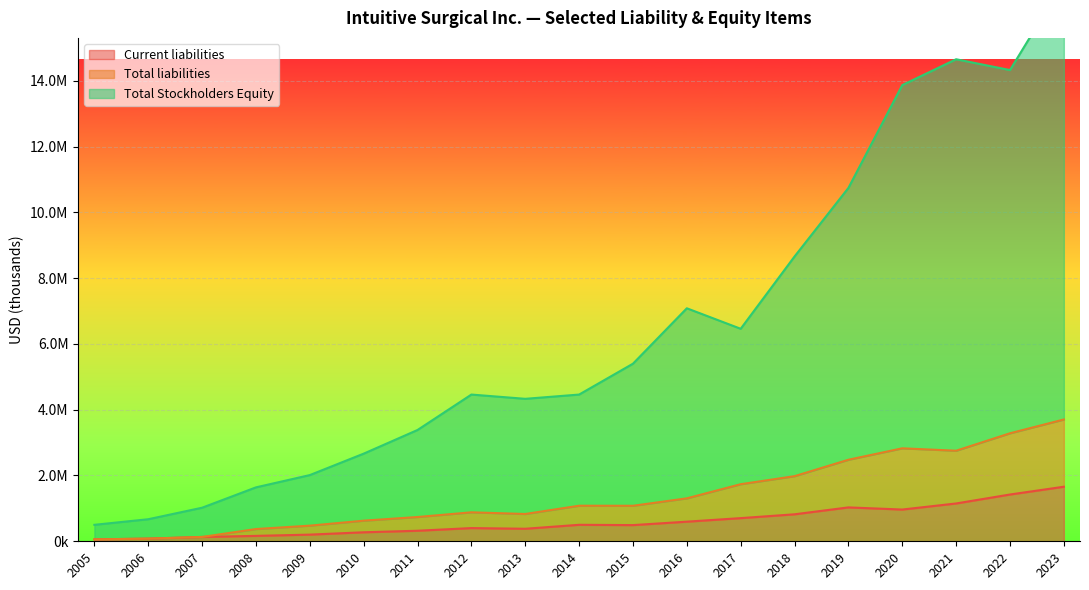

What is the average value of the Current liabilities series?

597627